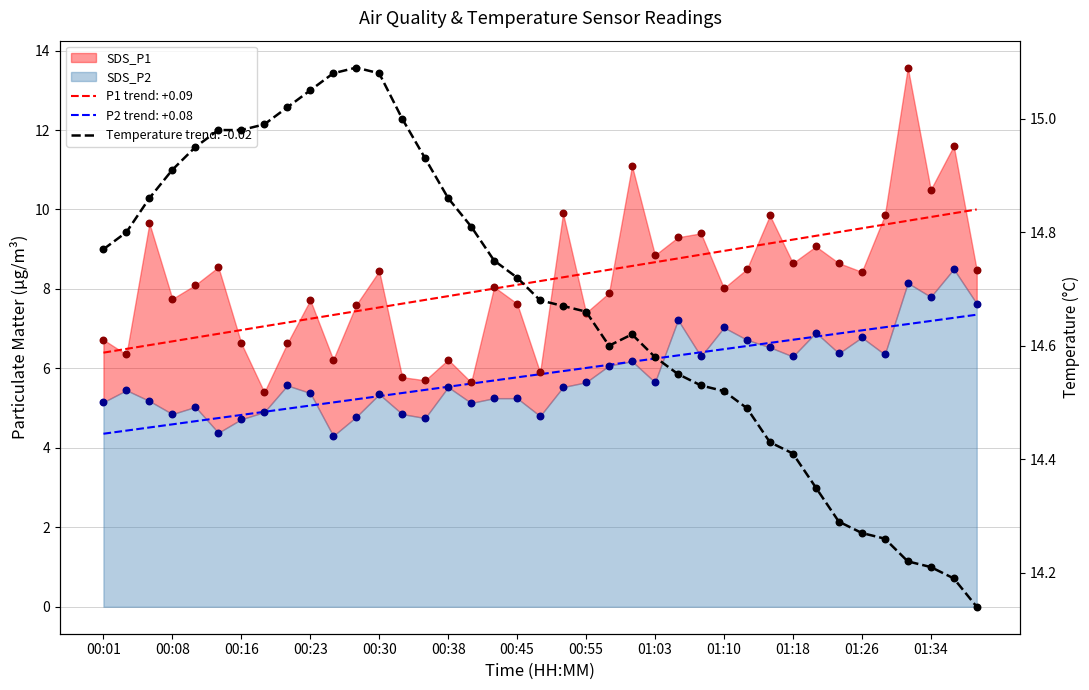

At which category is the sum across all series the highest?

01:31